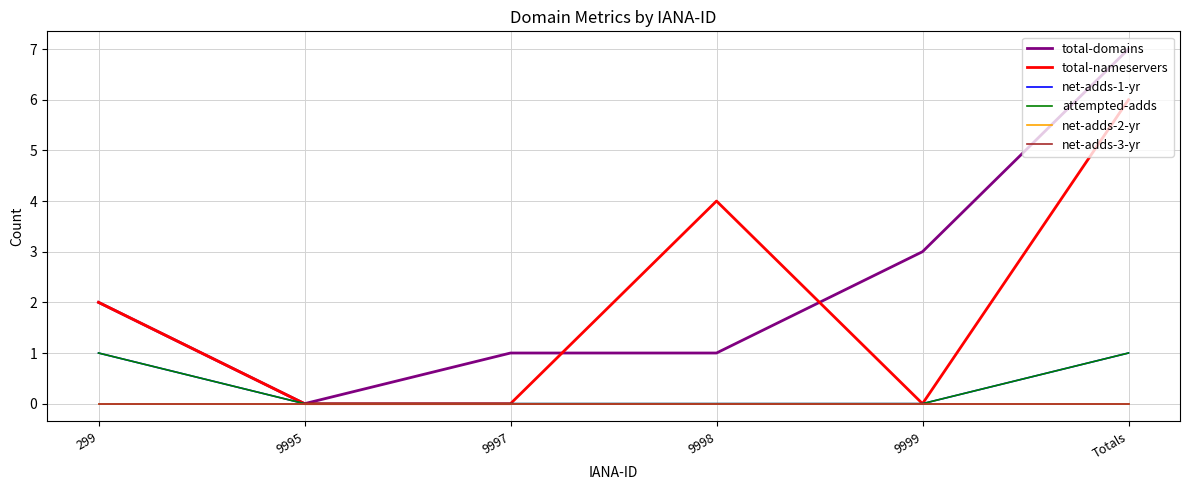

What is the label of the 6th point from the right?

299